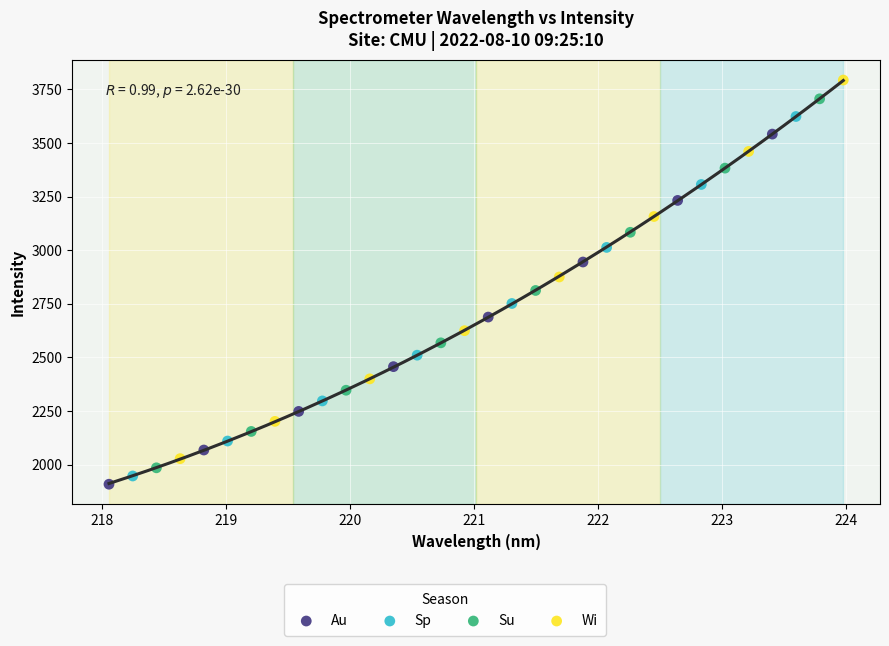

Which series contains the highest Y value?

Wi